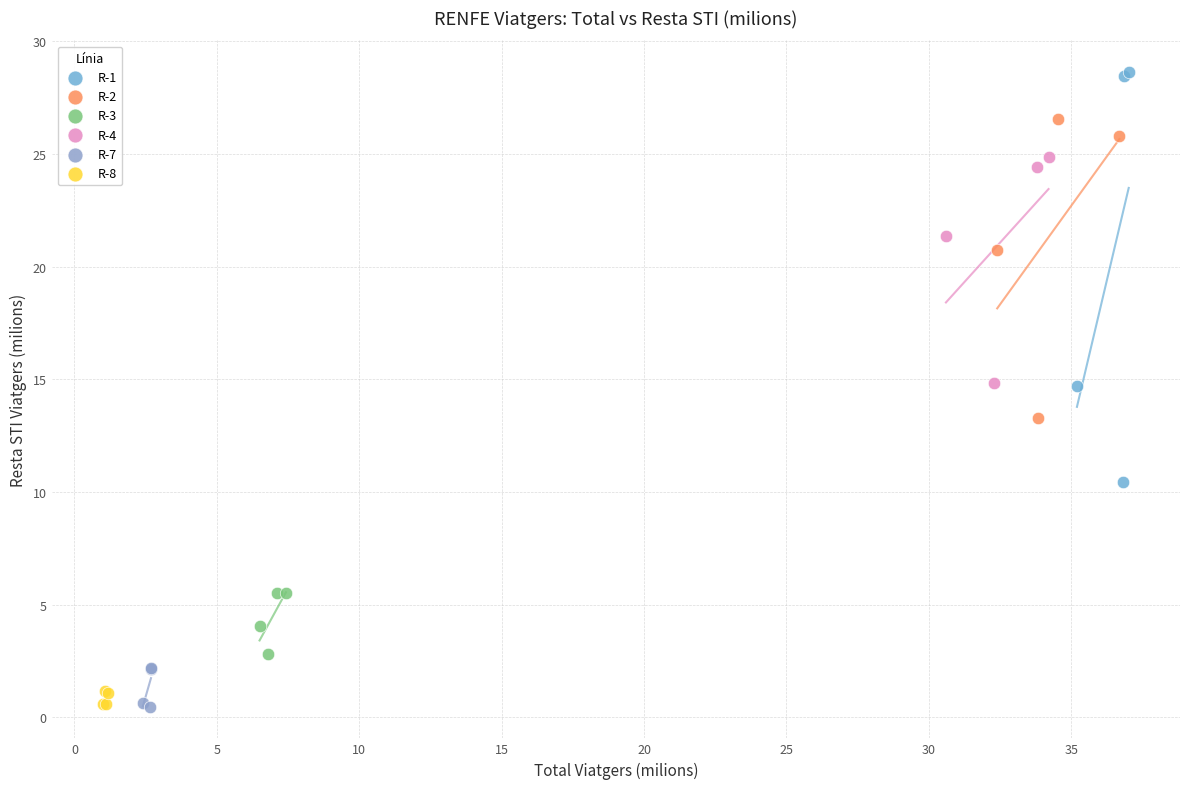

Which series contains the highest Y value?

R-1